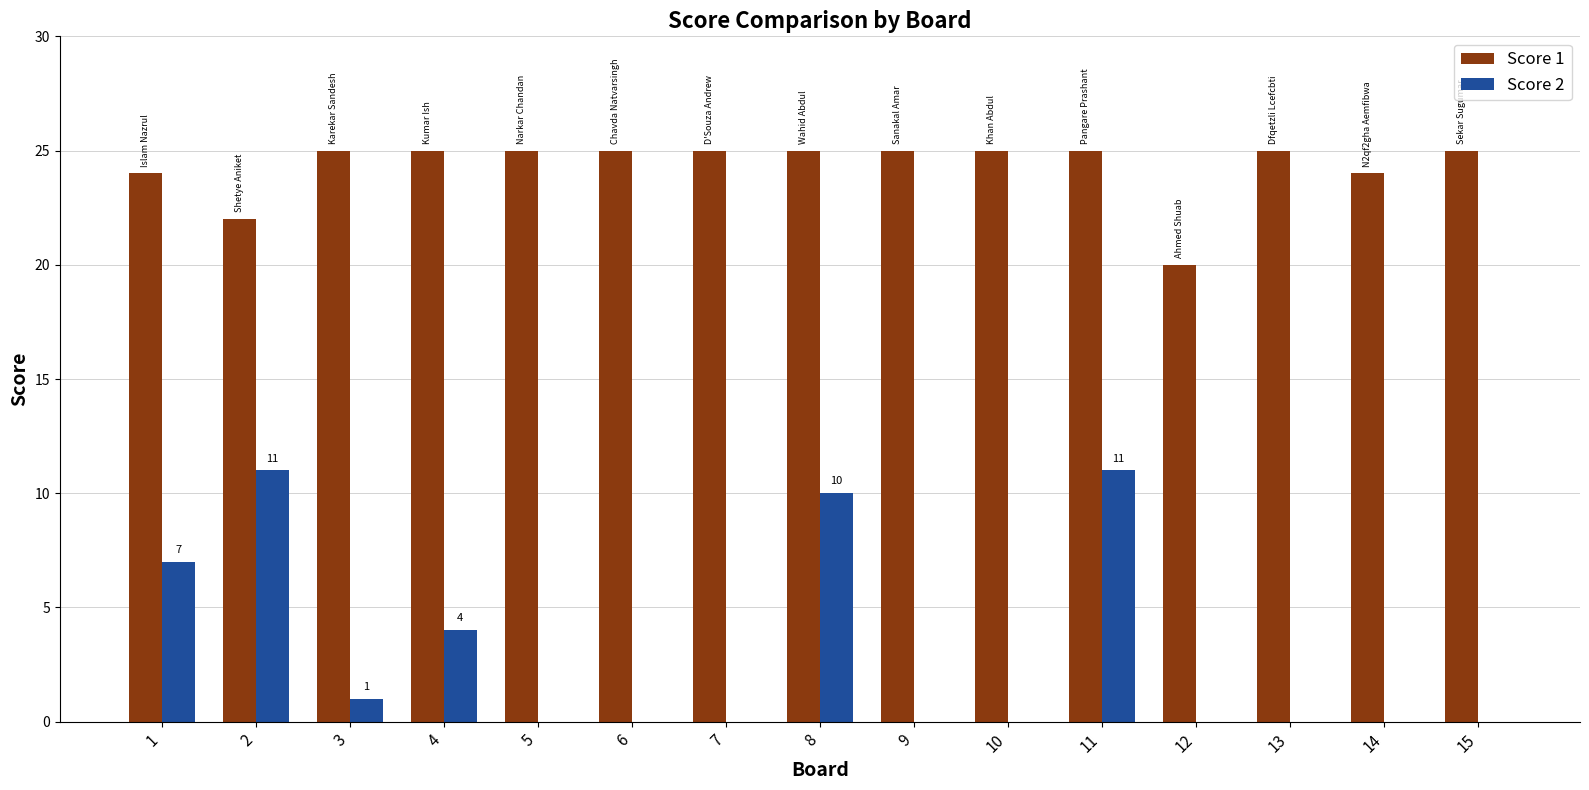

What are all the series names shown in the legend?

Score 1, Score 2